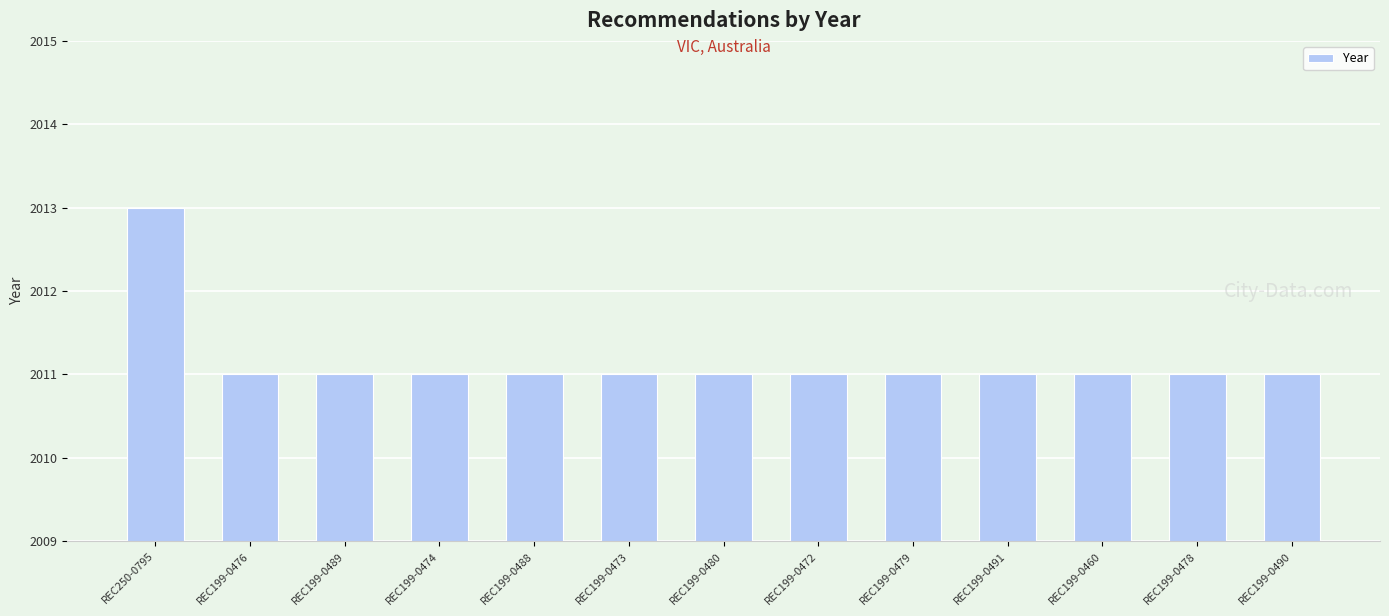

What position from the left is REC199-0478?

12